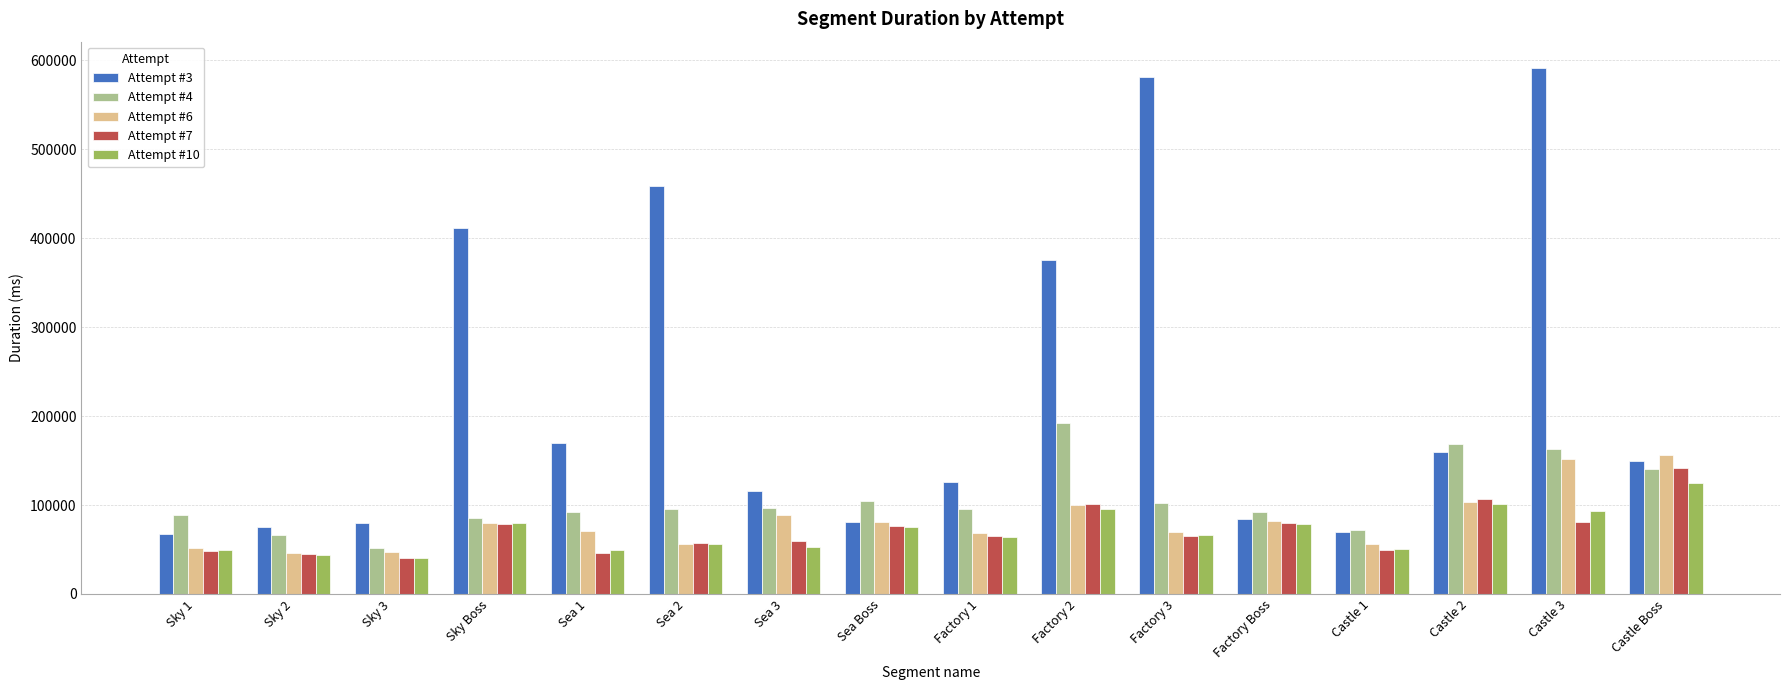

What is the spread (max minus min) of values at Factory Boss?

12379